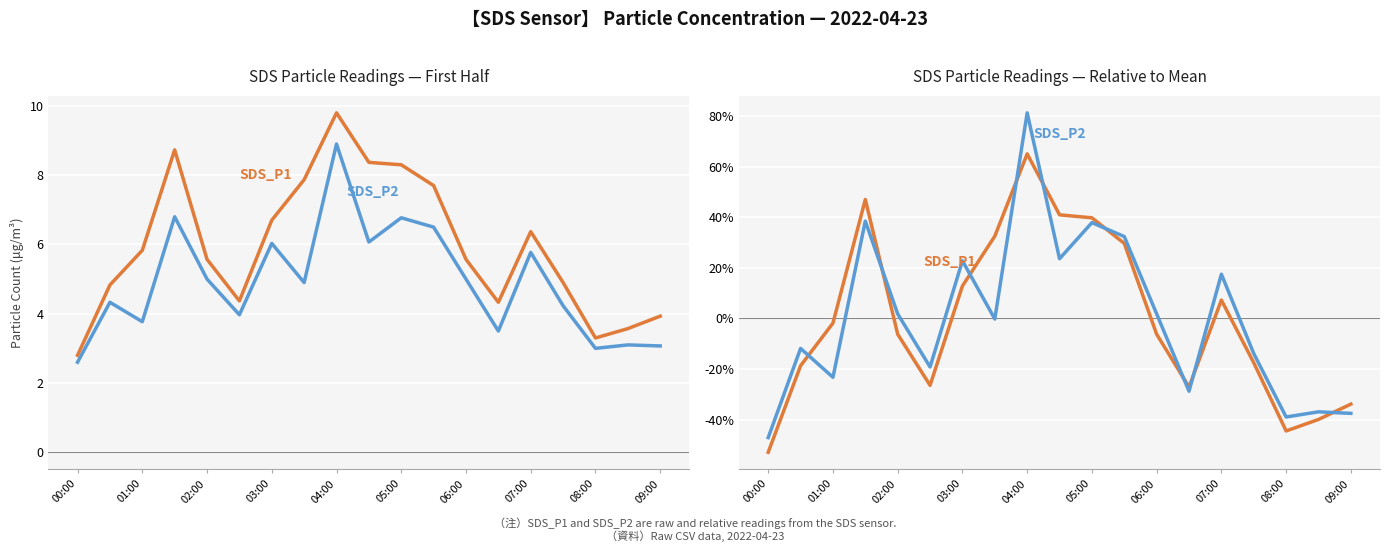

List the series in order of their peak value, highest first.

SDS_P2 (rel%), SDS_P1 (rel%), SDS_P1, SDS_P2